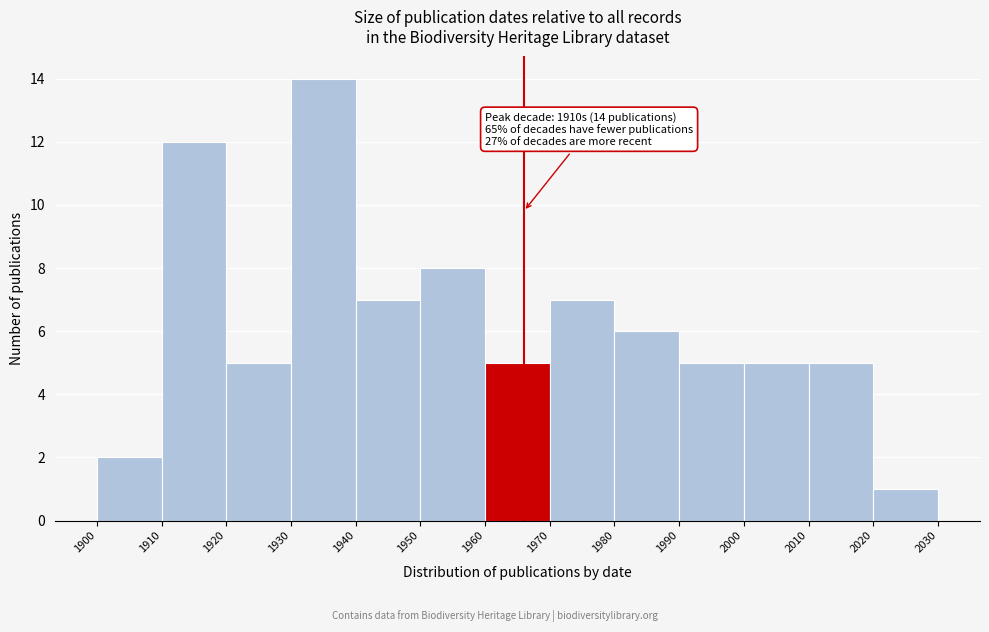

Over which range of the x-axis is the bar tallest?

1930 to 1940